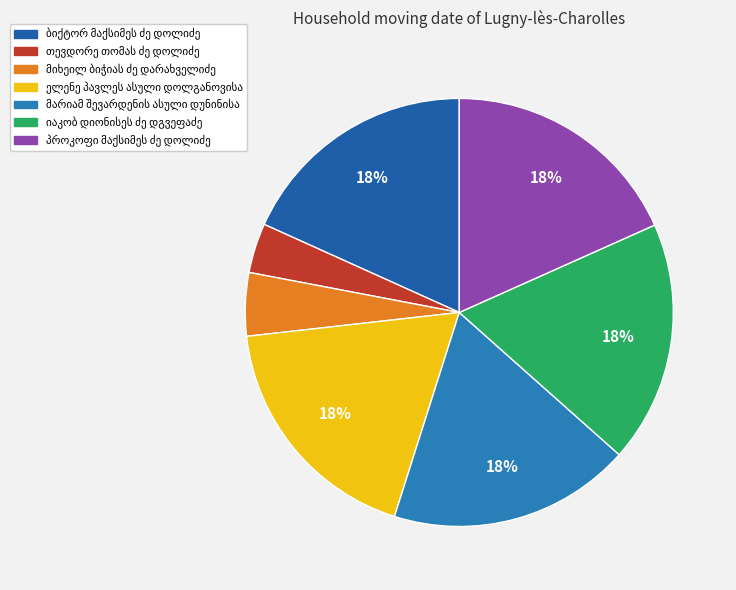

True or false: ბიქტორ მაქსიმეს ძე დოლიძე accounts for 9% of the total.

False